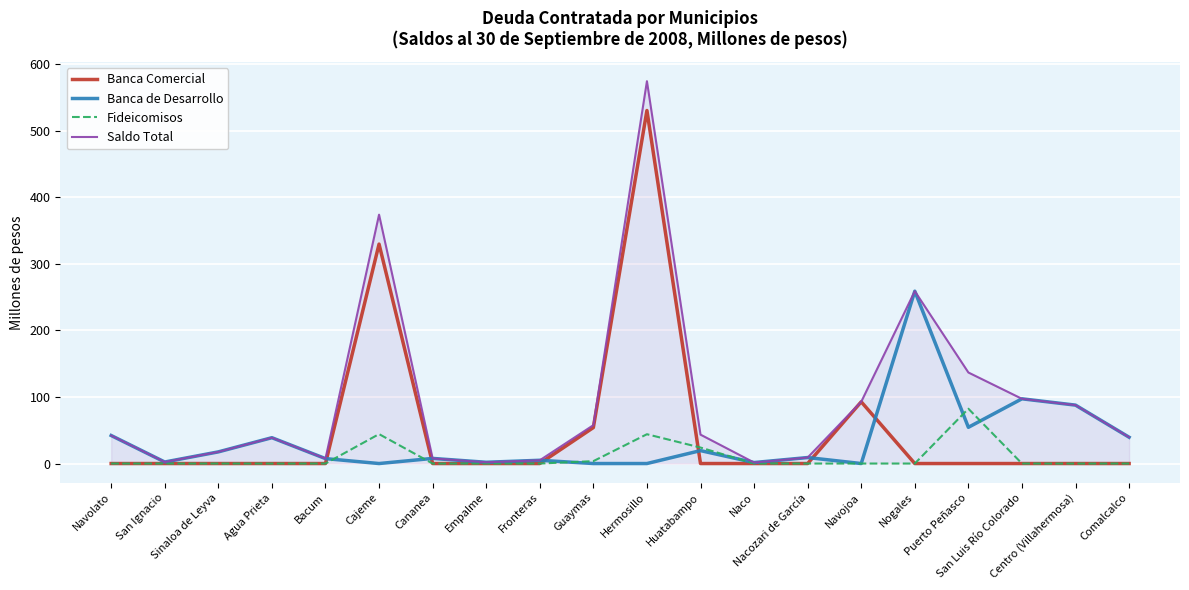

At how many categories does at least one series exceed 143?

3